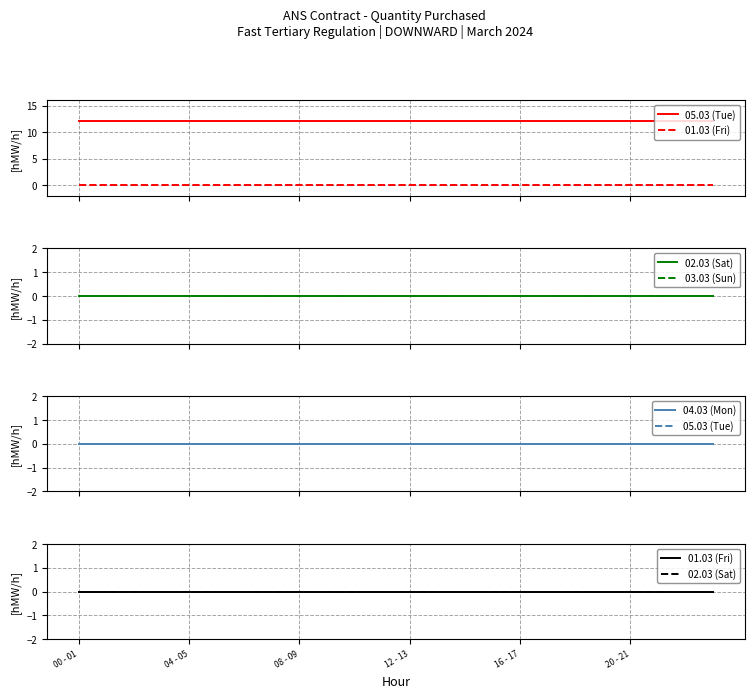

List the series in order of their peak value, highest first.

05.03 (Tue), 01.03 (Fri), 02.03 (Sat), 03.03 (Sun), 04.03 (Mon)